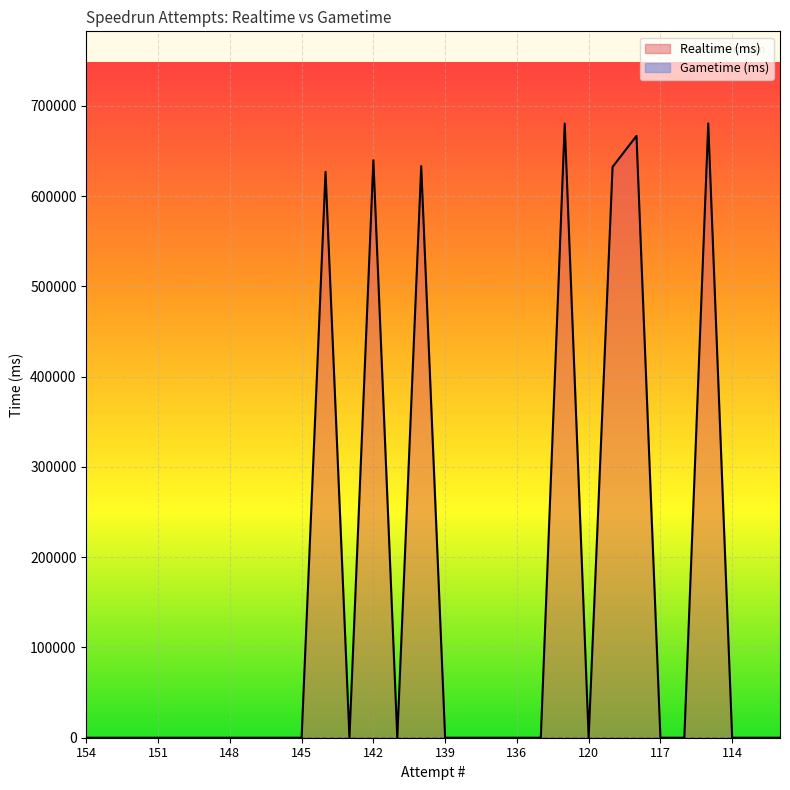

At which category does the data reach its first local valley?

143